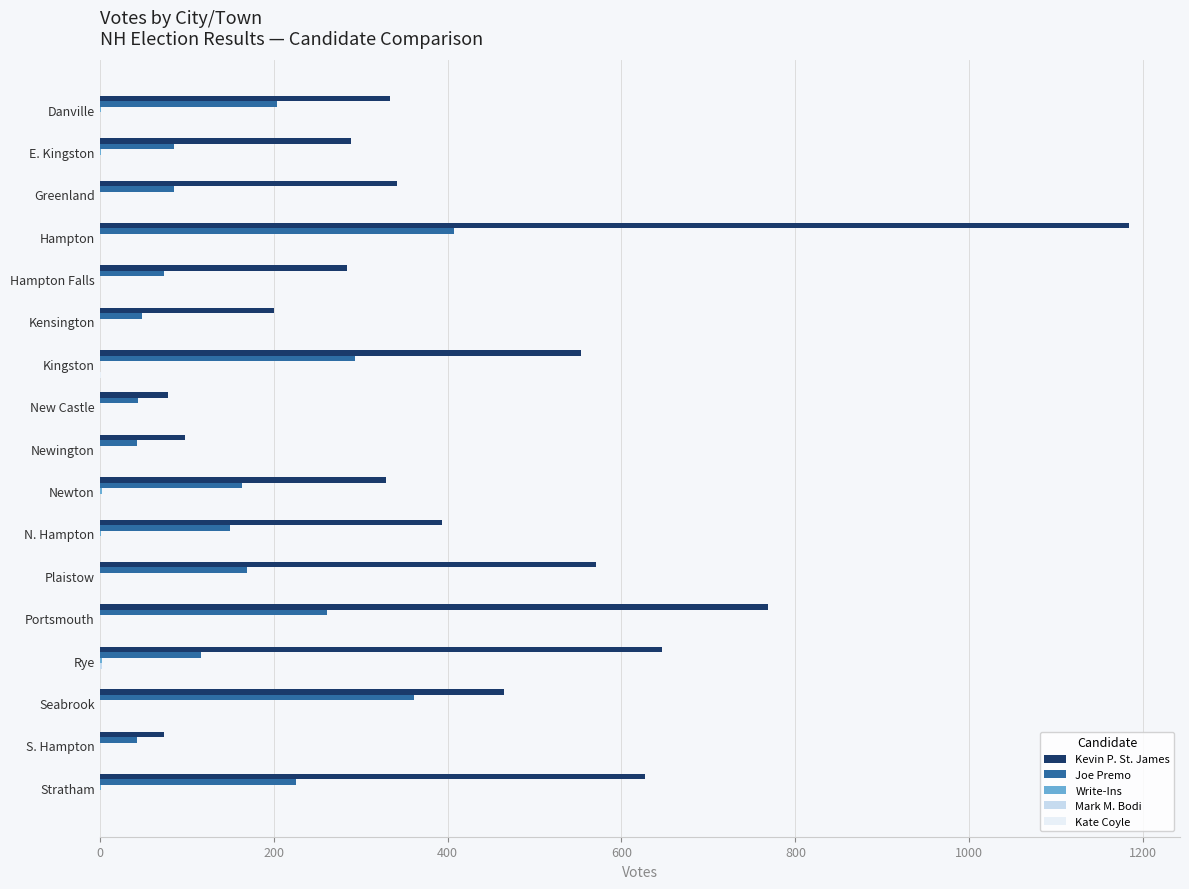

What is the total value across all series at Kensington?

250